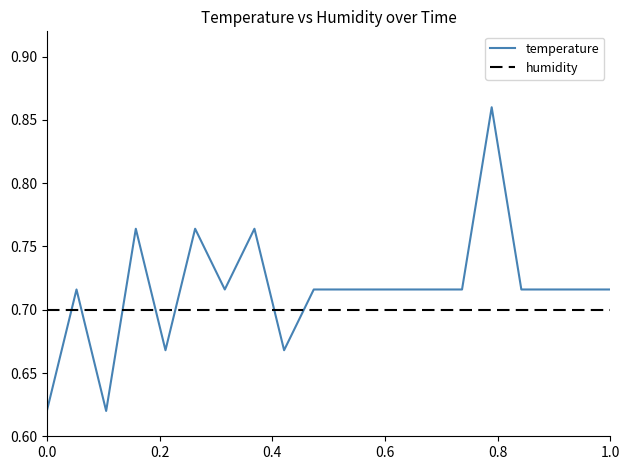

Rank the series by their maximum value, from lowest to highest.

humidity, temperature